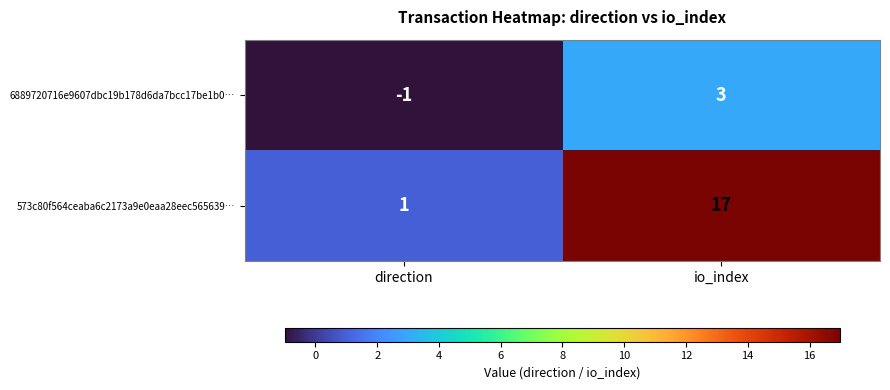

What is the maximum value for 573c80f564ceaba6c2173a9e0eaa28eec565639…?

17